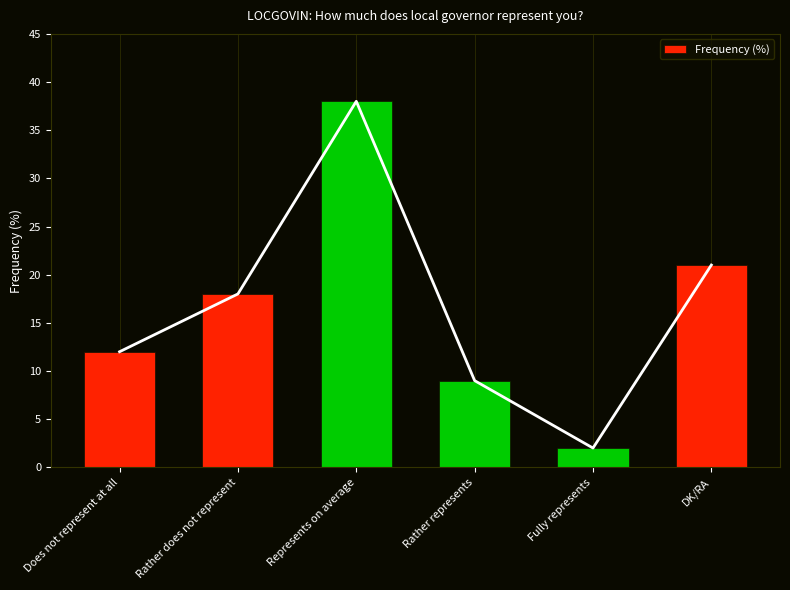

How many categories are shown in the chart?

6